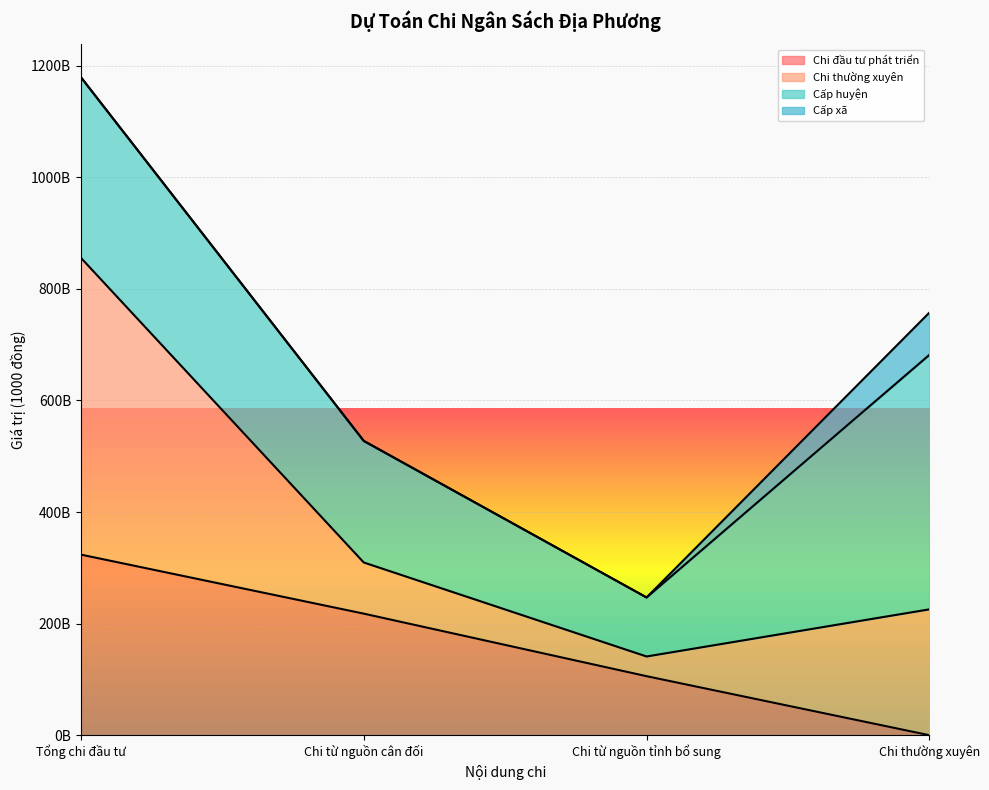

How many data points in Chi thường xuyên are above 681704130000?

1